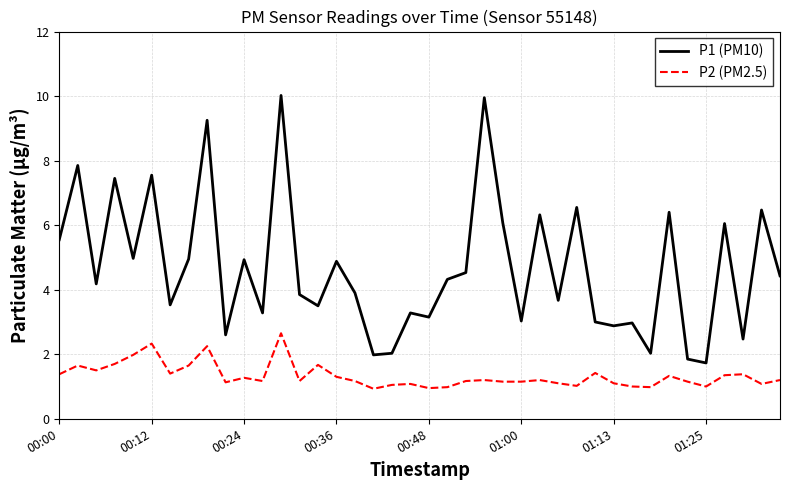

What is the highest value of the P1 (PM10) series?

10.0